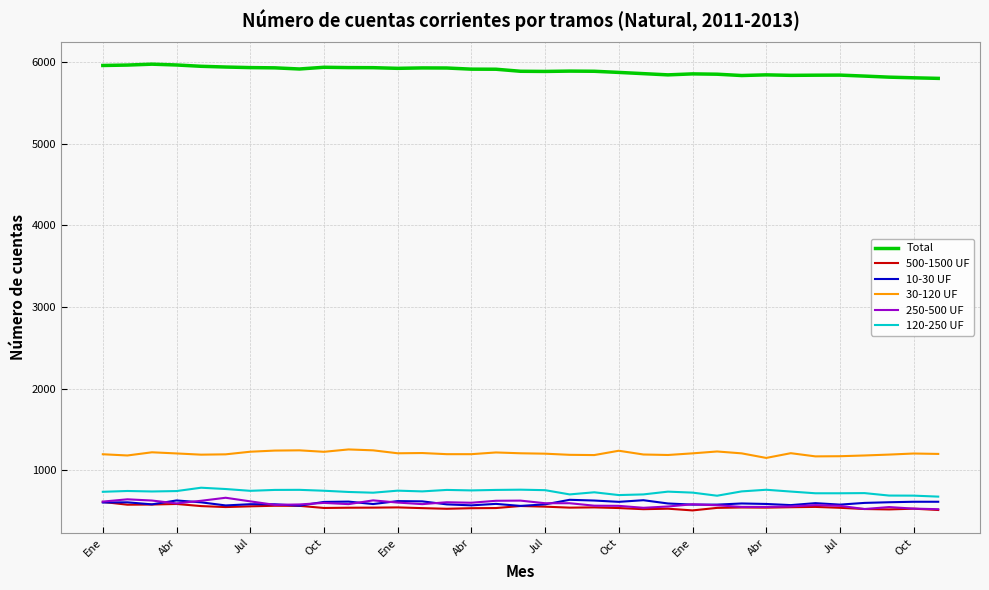

Which series has the largest total across all categories?

Total